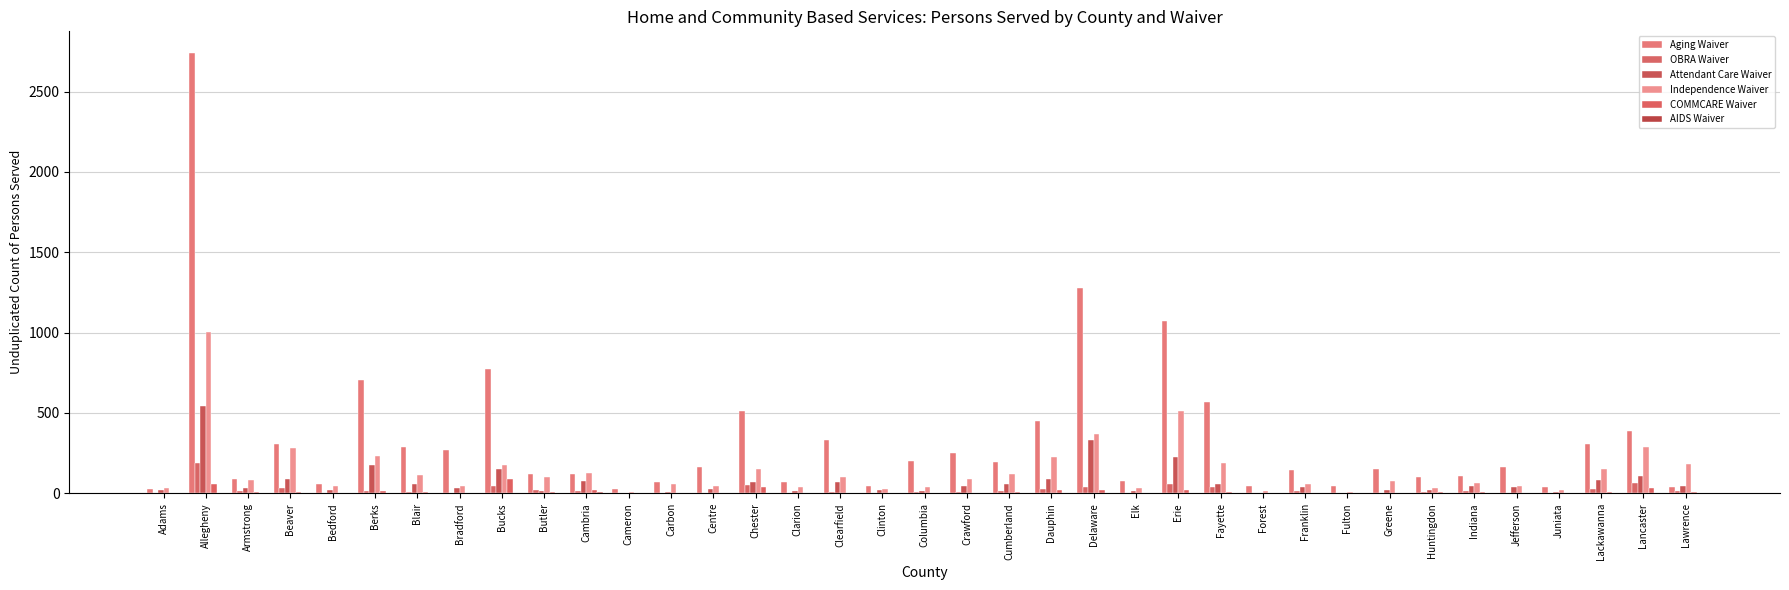

At which category is the sum across all series the highest?

Allegheny